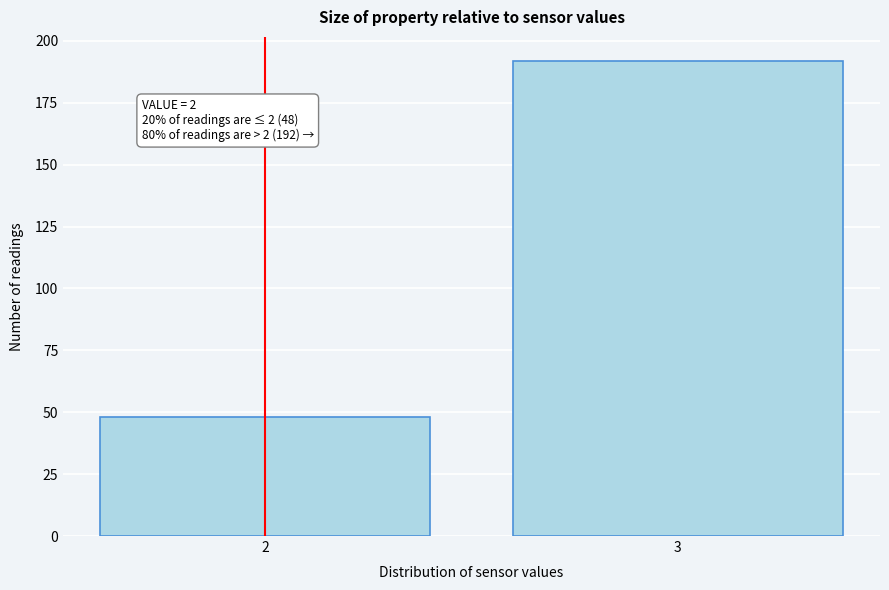

Reading left to right, list all the values displayed in this chart.

2=48	3=192